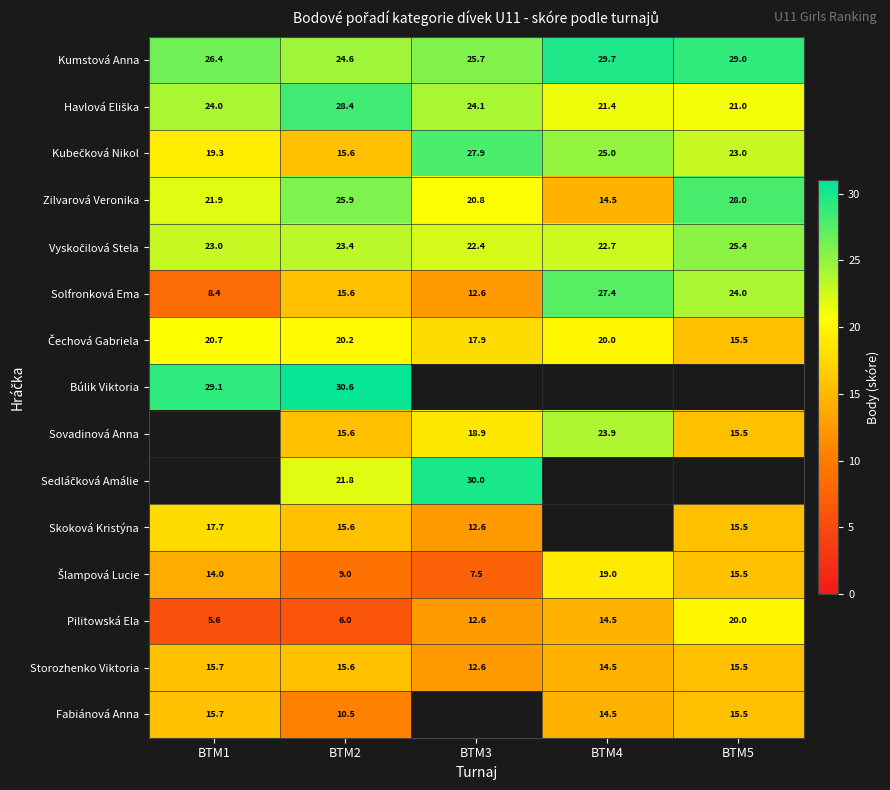

What is the difference between the Zilvarová Veronika values at BTM3 and BTM5?

7.2